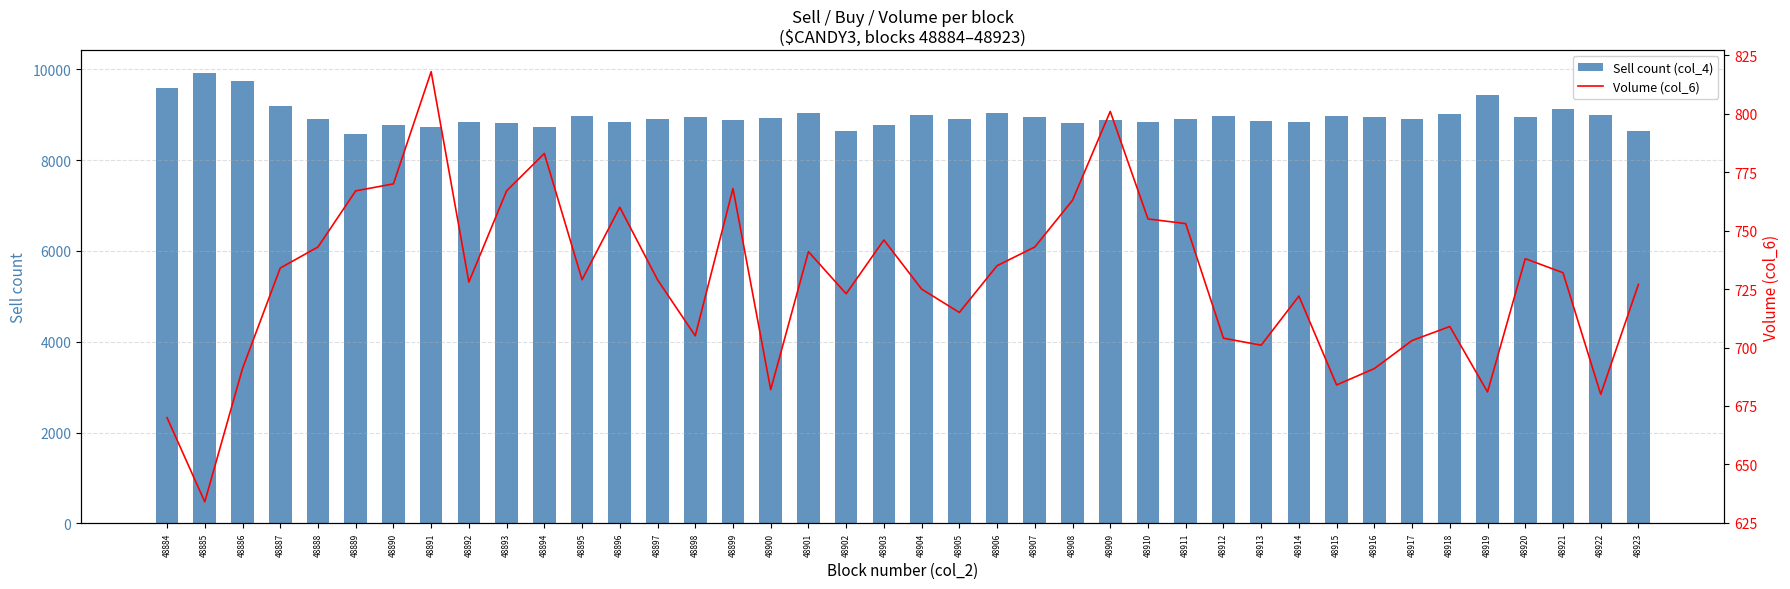

Are the bars grouped side by side (vs. stacked)?

Yes